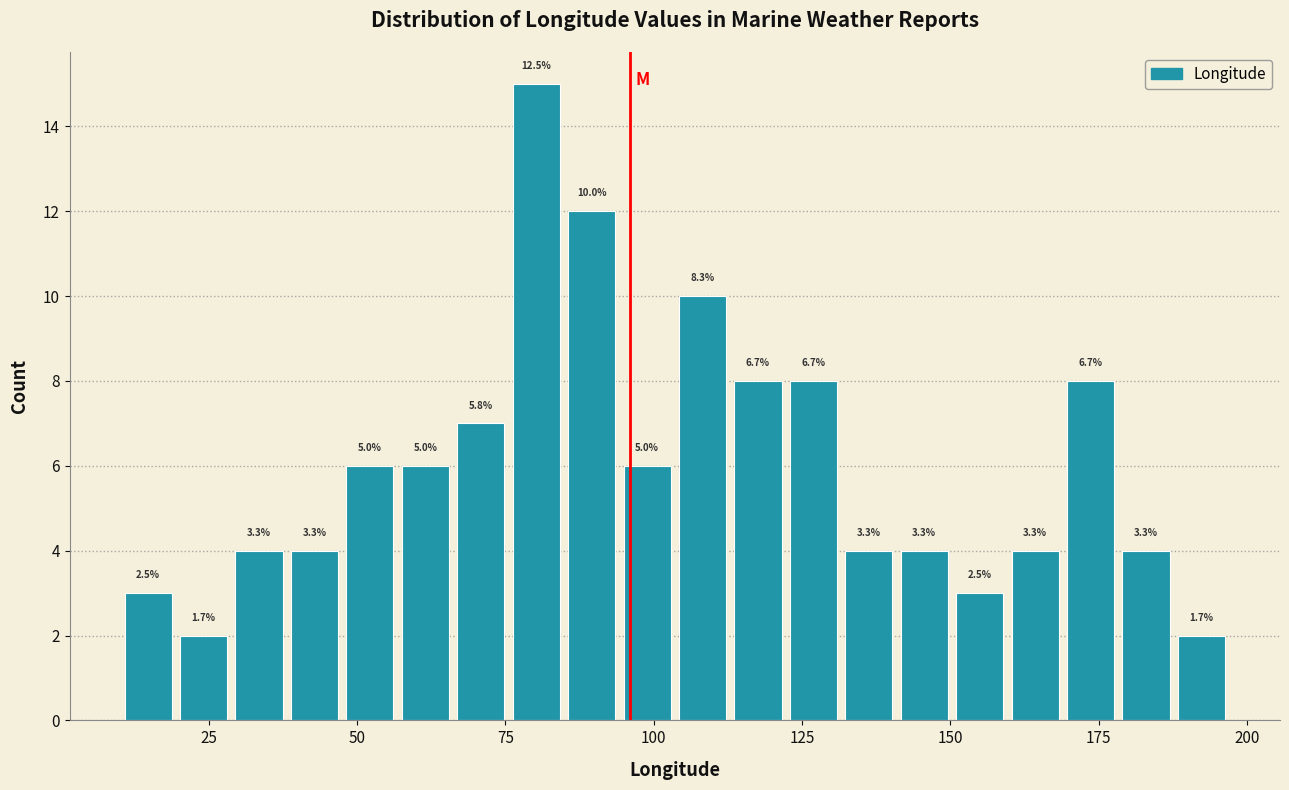

Read against the x-axis, roughly where is the centre of the tallest bar?

80